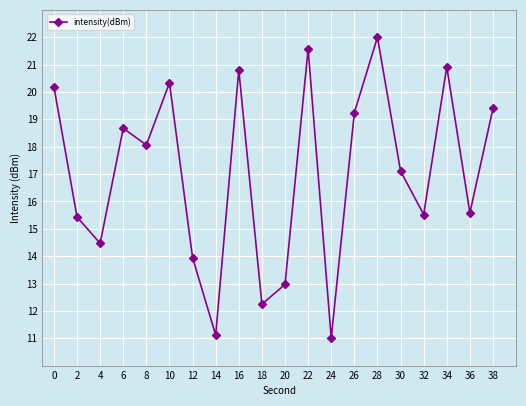

Does the chart have visible grid lines?

Yes